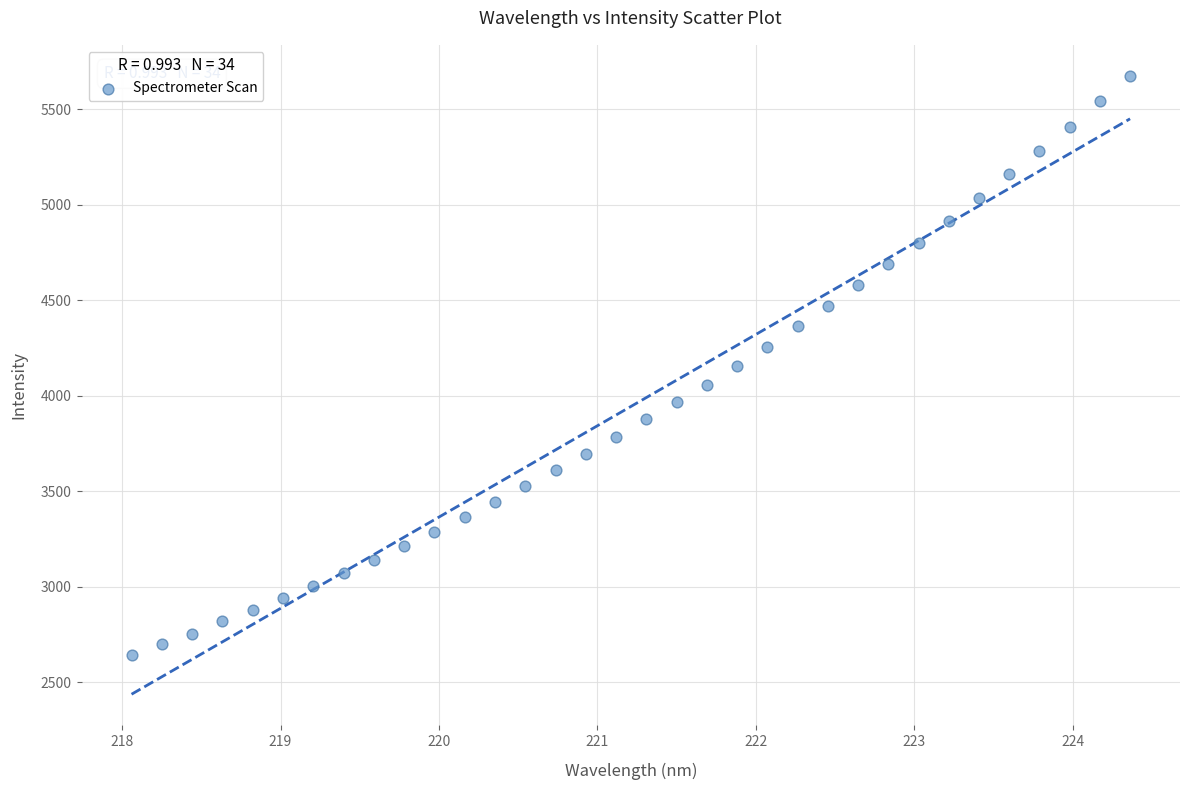

What is the range of X values (max minus min)?

6.3